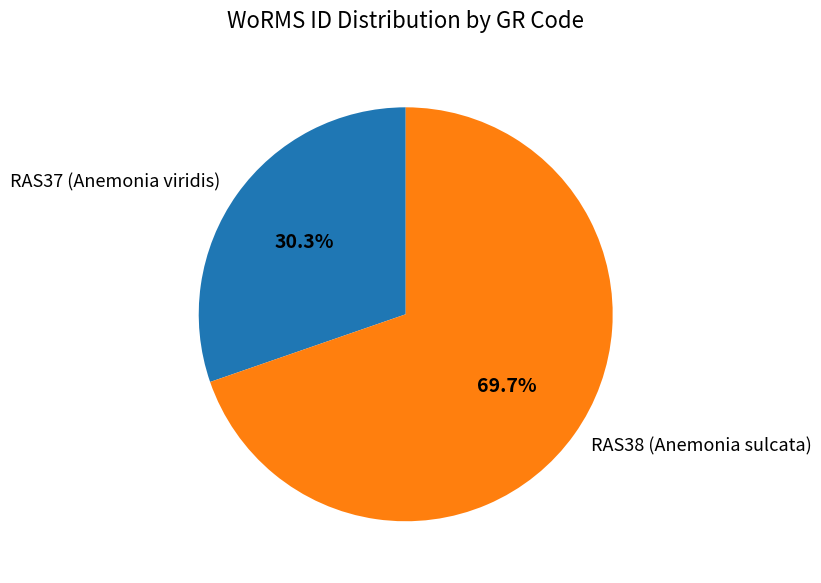

To the nearest percent, what is the combined percentage of RAS37 (Anemonia viridis) and RAS38 (Anemonia sulcata)?

100%